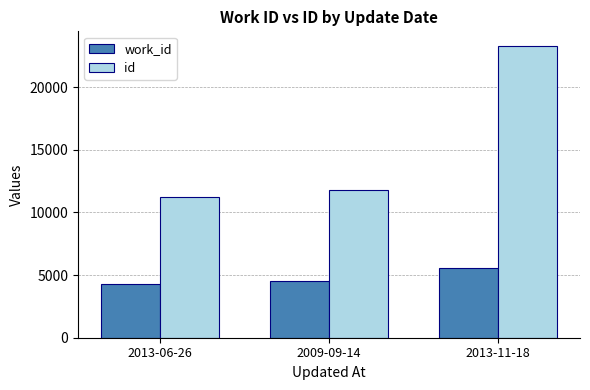

Where is id nearest to the value 17259?

2009-09-14